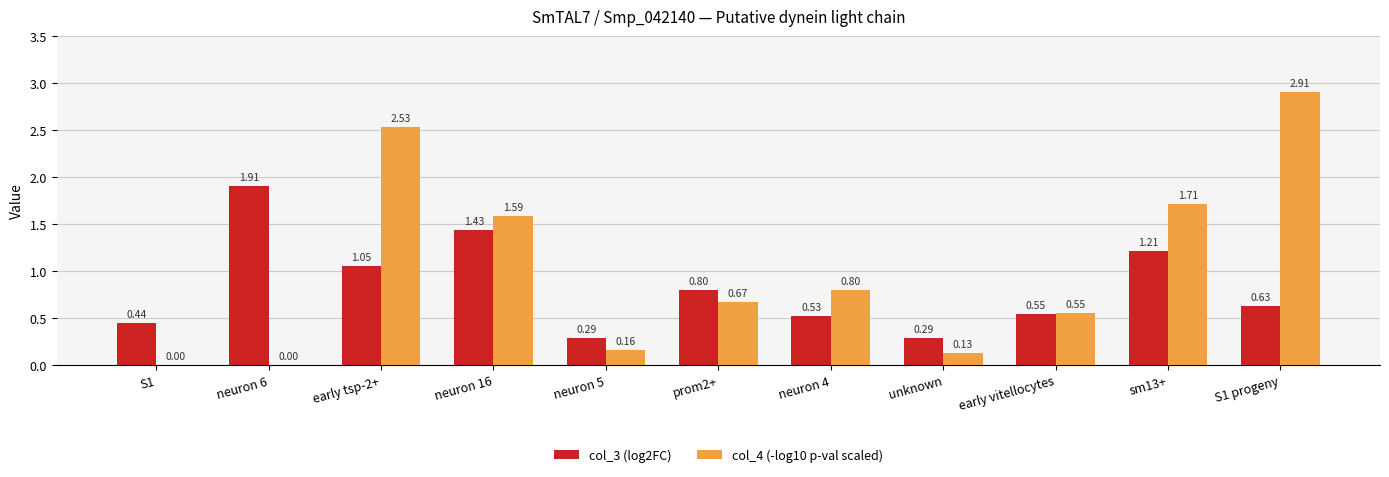

Is the value of col_4 (-log10 p-val scaled) at neuron 6 greater than the value of col_3 (log2FC) at neuron 4?

No